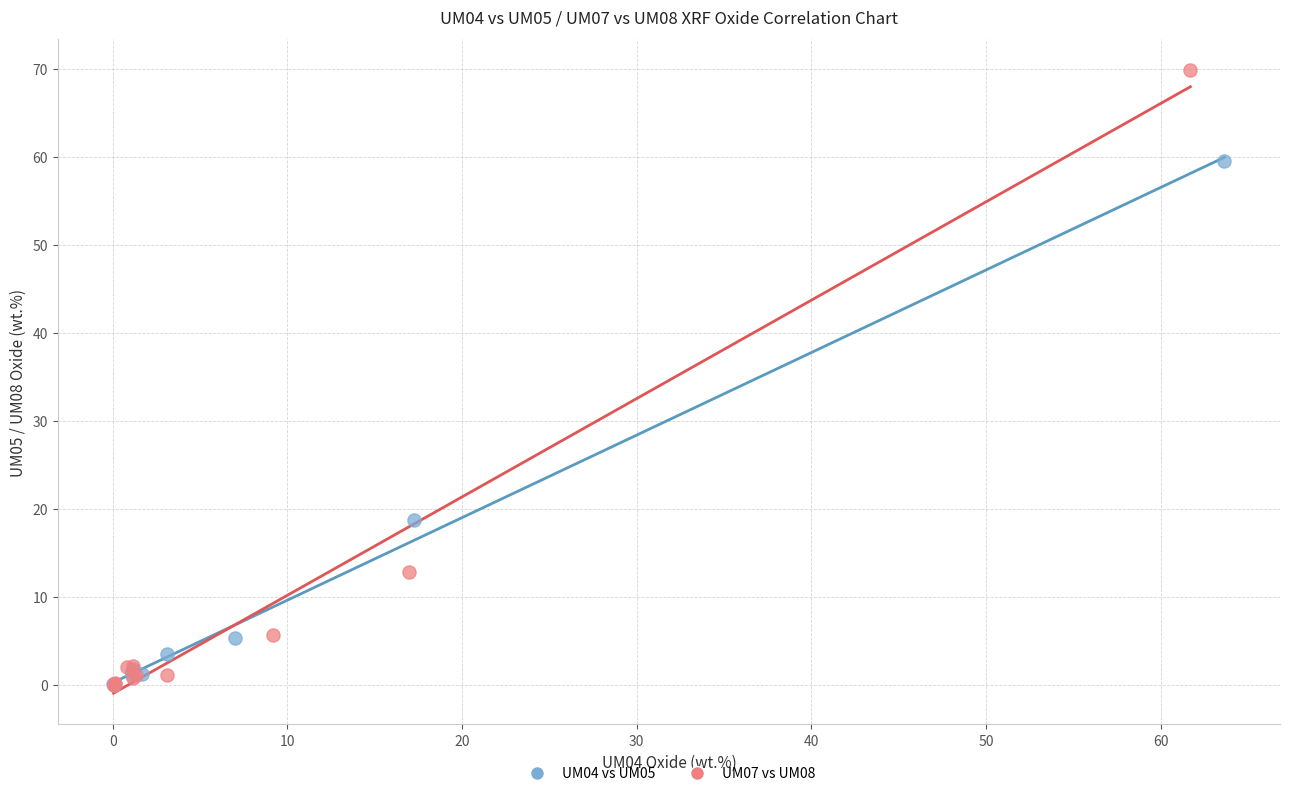

Which series contains the highest Y value?

UM07 vs UM08